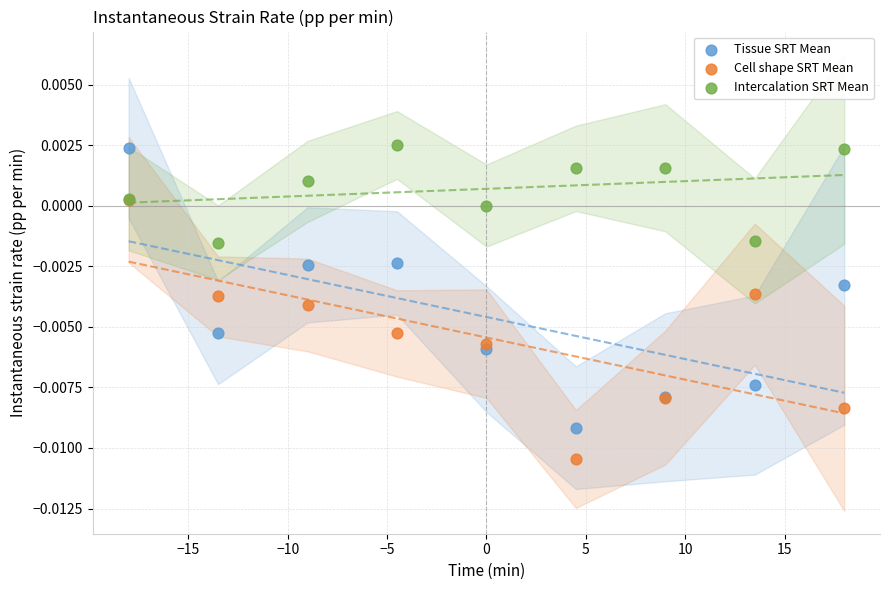

What are all the series names shown in the legend?

Tissue SRT Mean, Cell shape SRT Mean, Intercalation SRT Mean